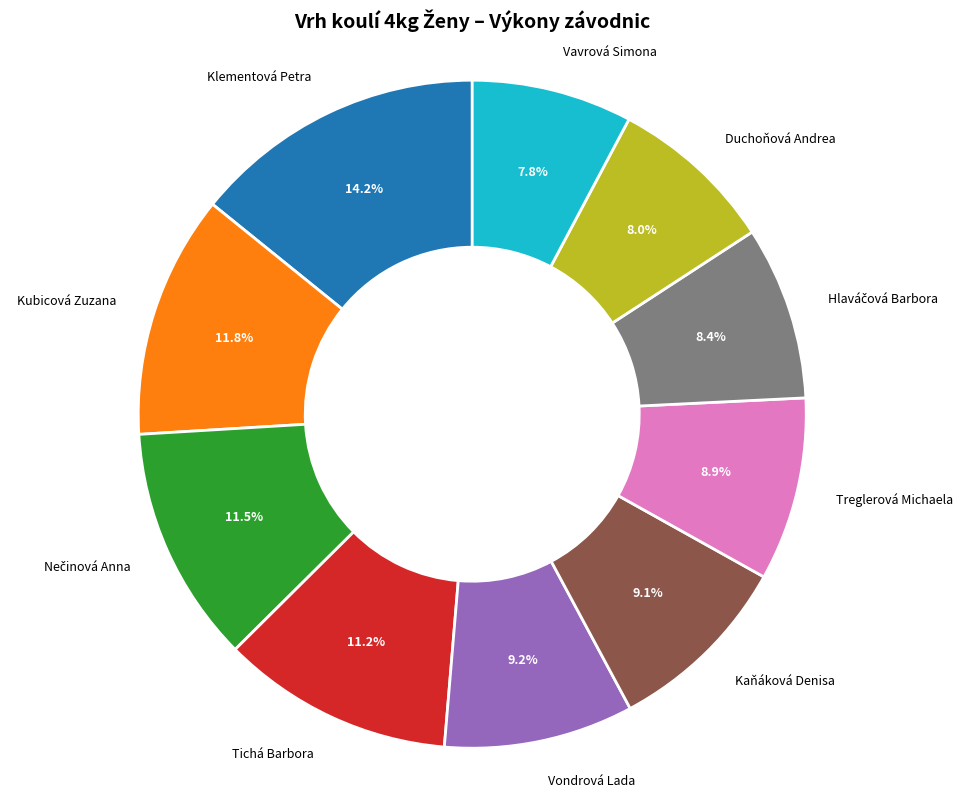

Is it true that Vavrová Simona is 1% of the pie?

False